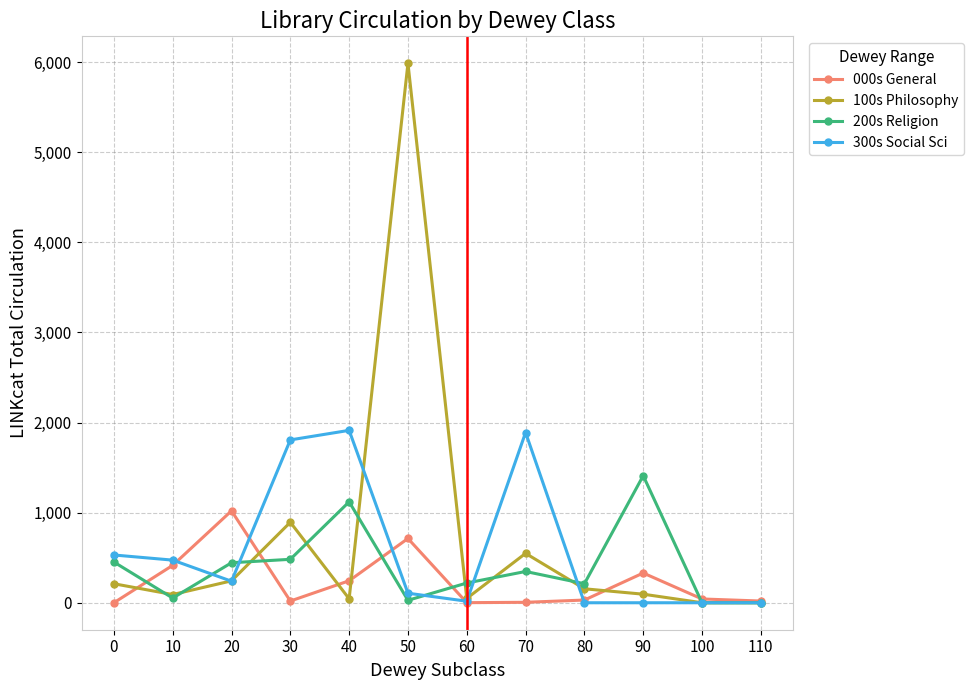

What is the highest value of the 000s General series?

1020